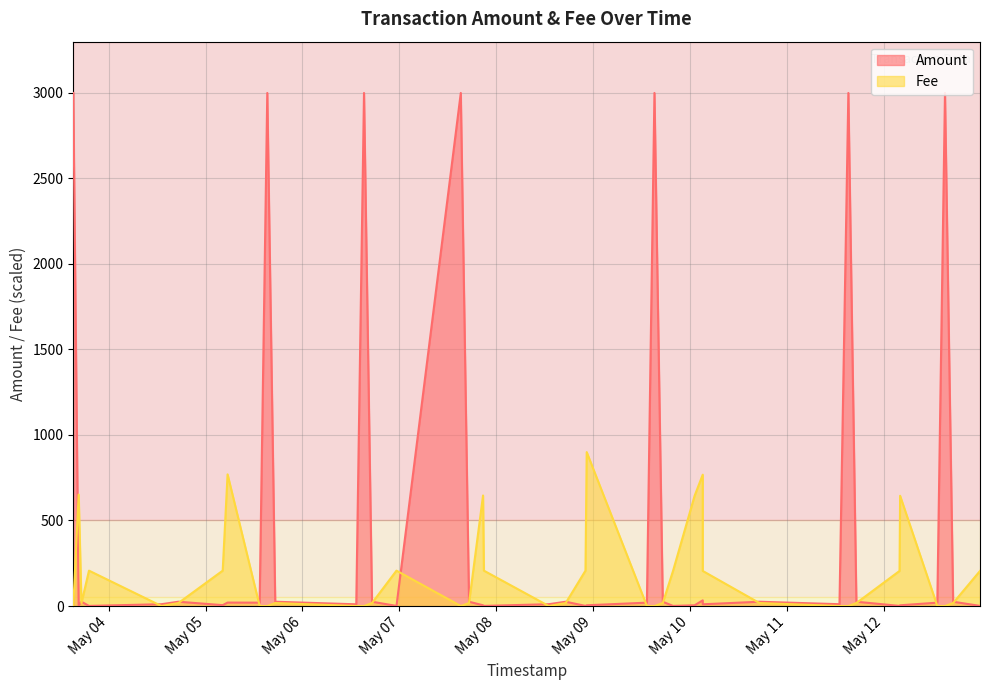

The value of Amount at 2024-05-11 17:15:58 is 25.0. True or false?

True